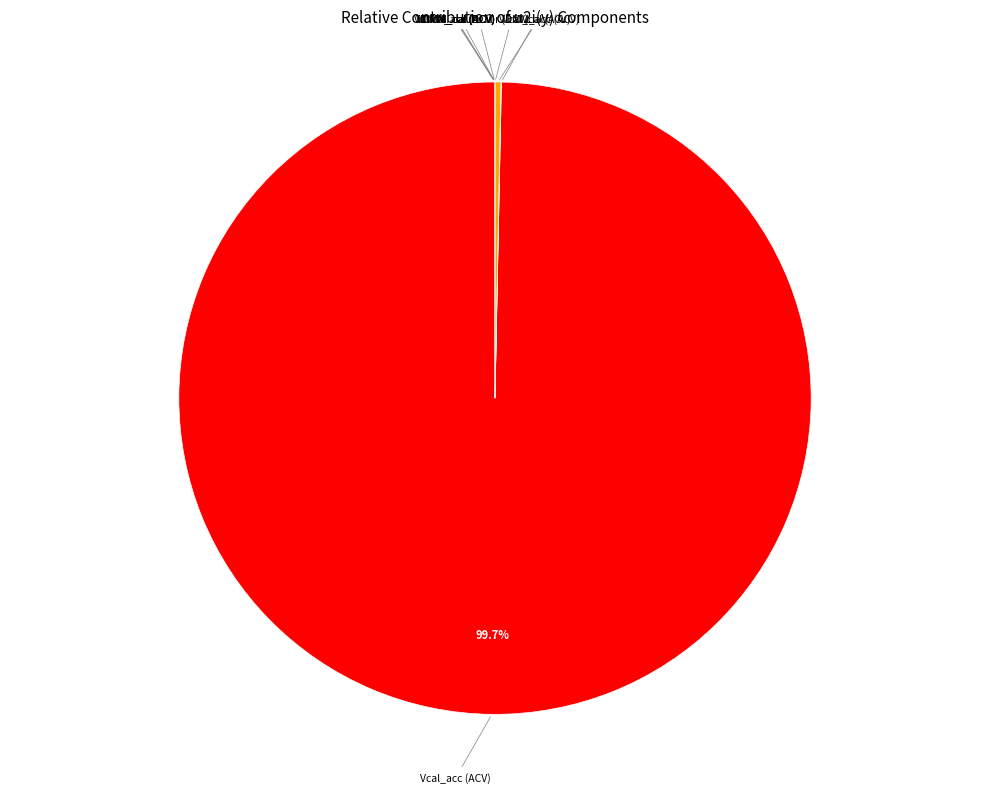

Is there a majority slice in this chart?

Yes